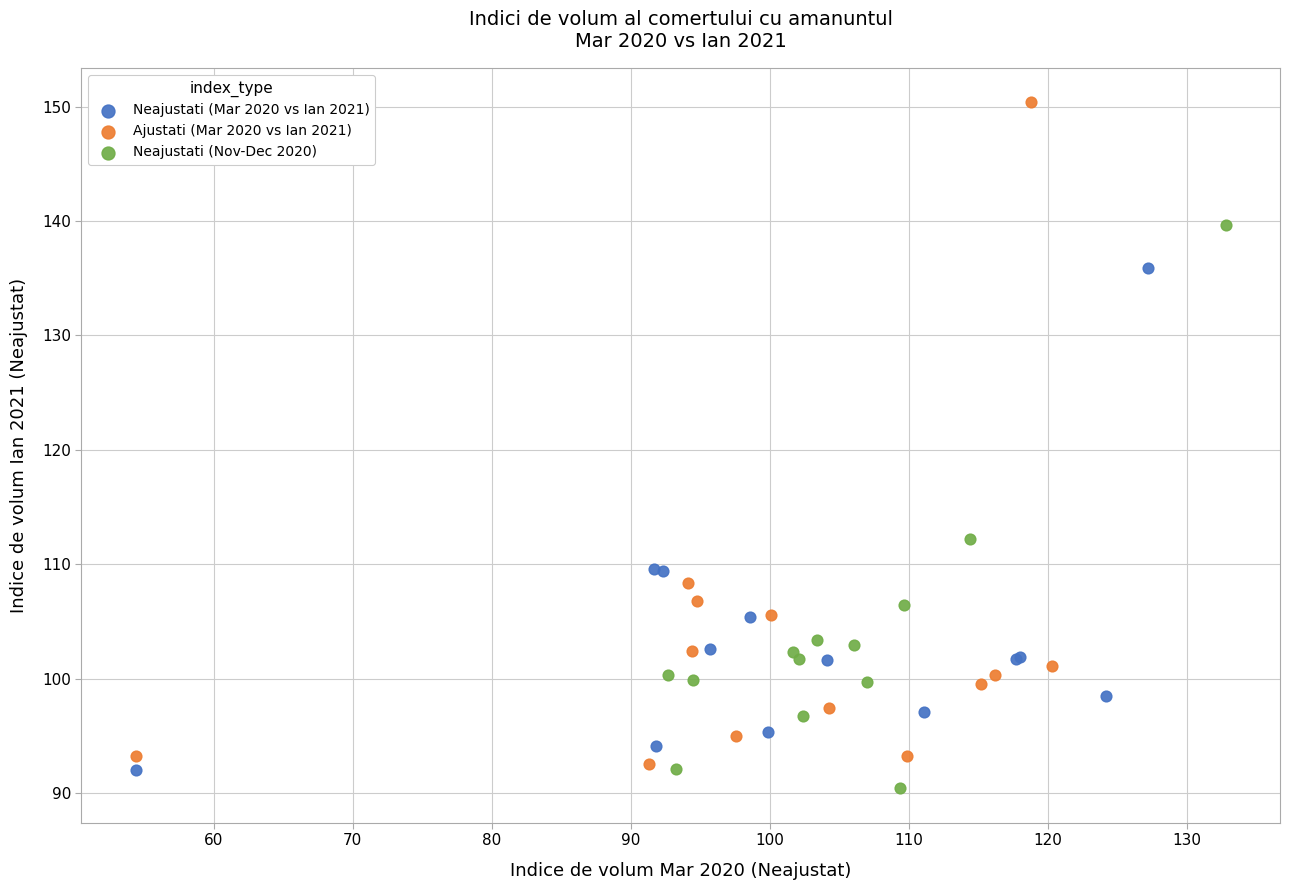

Which series reaches the maximum Y coordinate?

Ajustati (Mar 2020 vs Ian 2021)